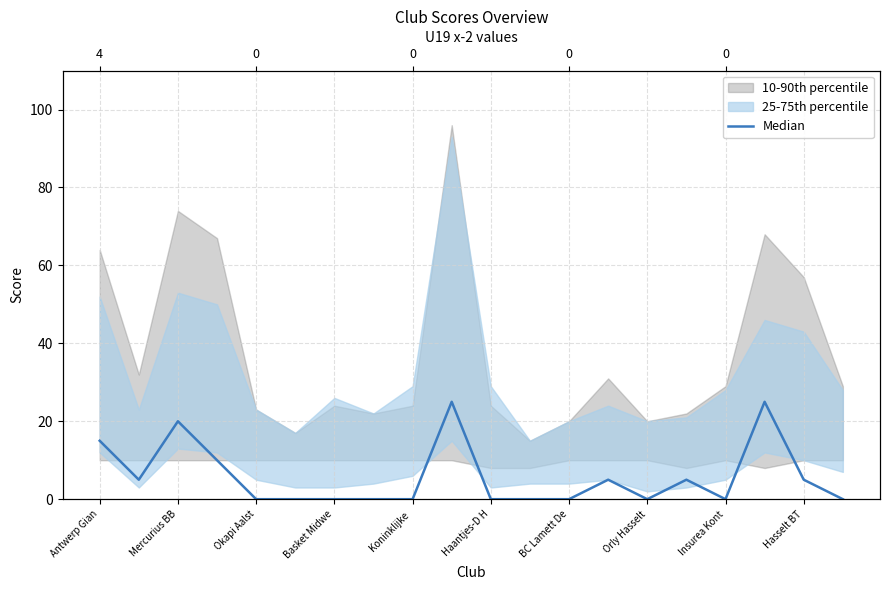

How many lines are shown in the chart?

1